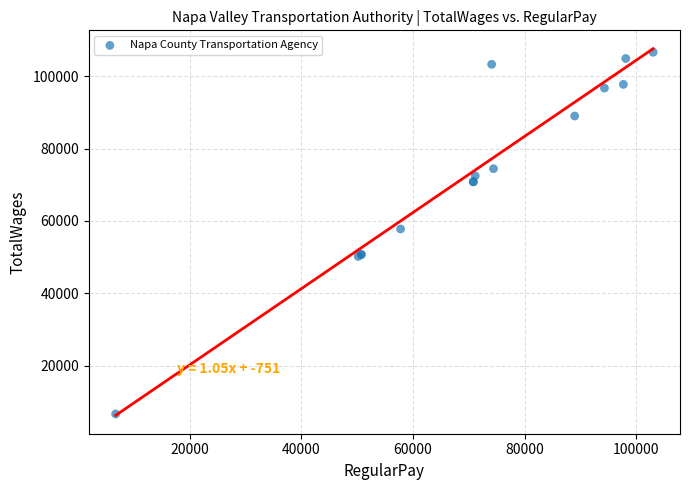

What Y value in the scatter plot is closest to 56664?

57794